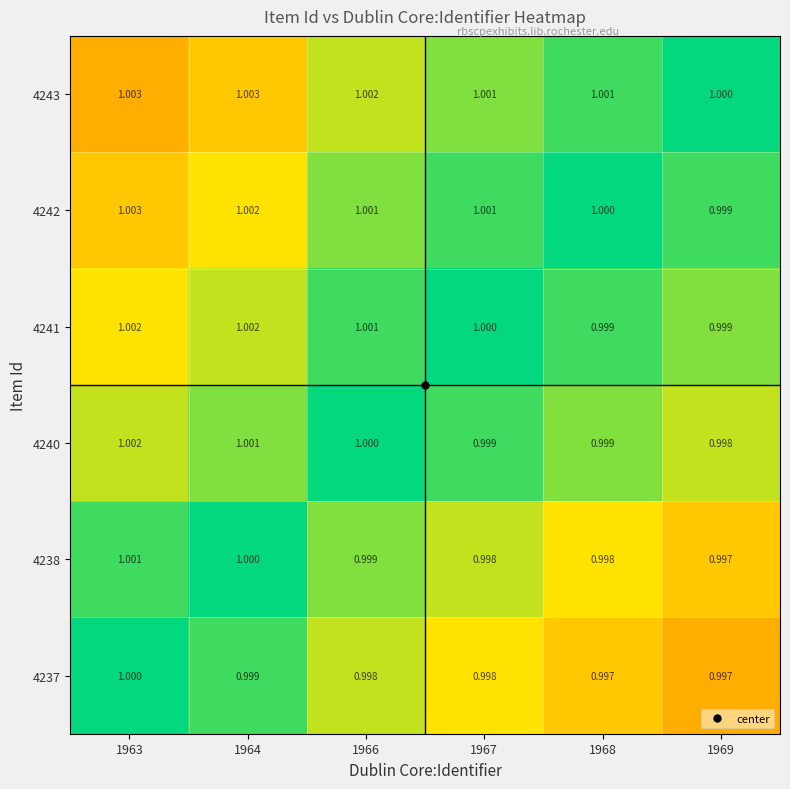

Is the value of 4241 at 1969 greater than the value of 4243 at 1964?

No